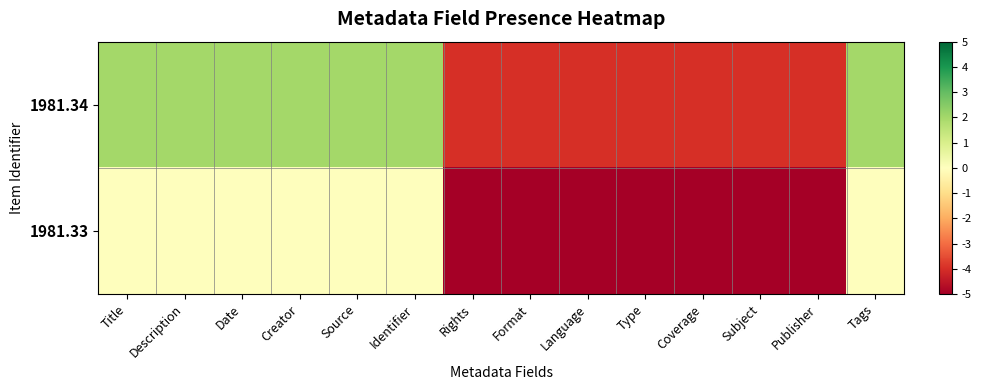

At which category is the sum across all series the highest?

Title